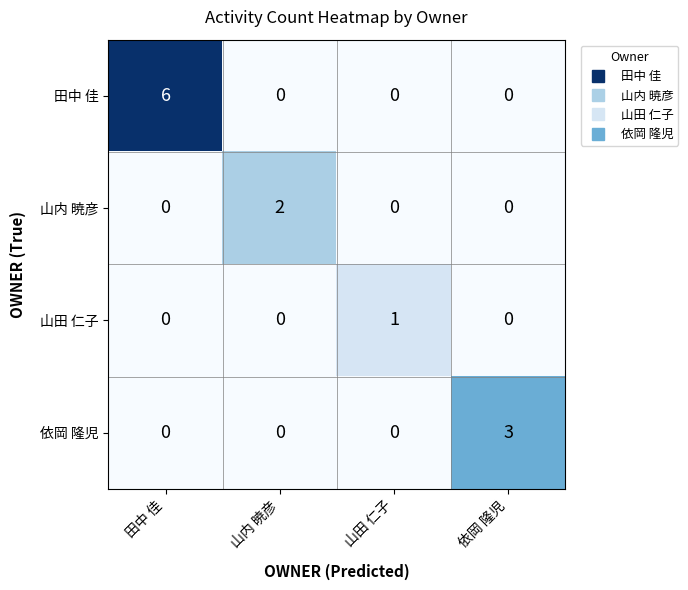

What is the spread (max minus min) of values at 山内 暁彦?

2